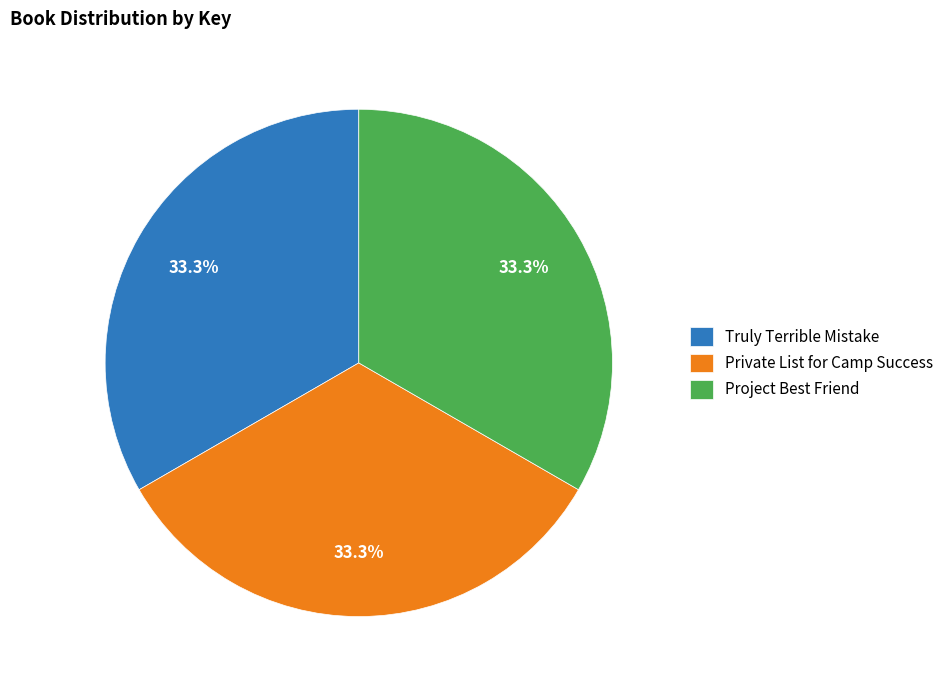

To the nearest percent, what percentage of the pie is Private List for Camp Success?

33%